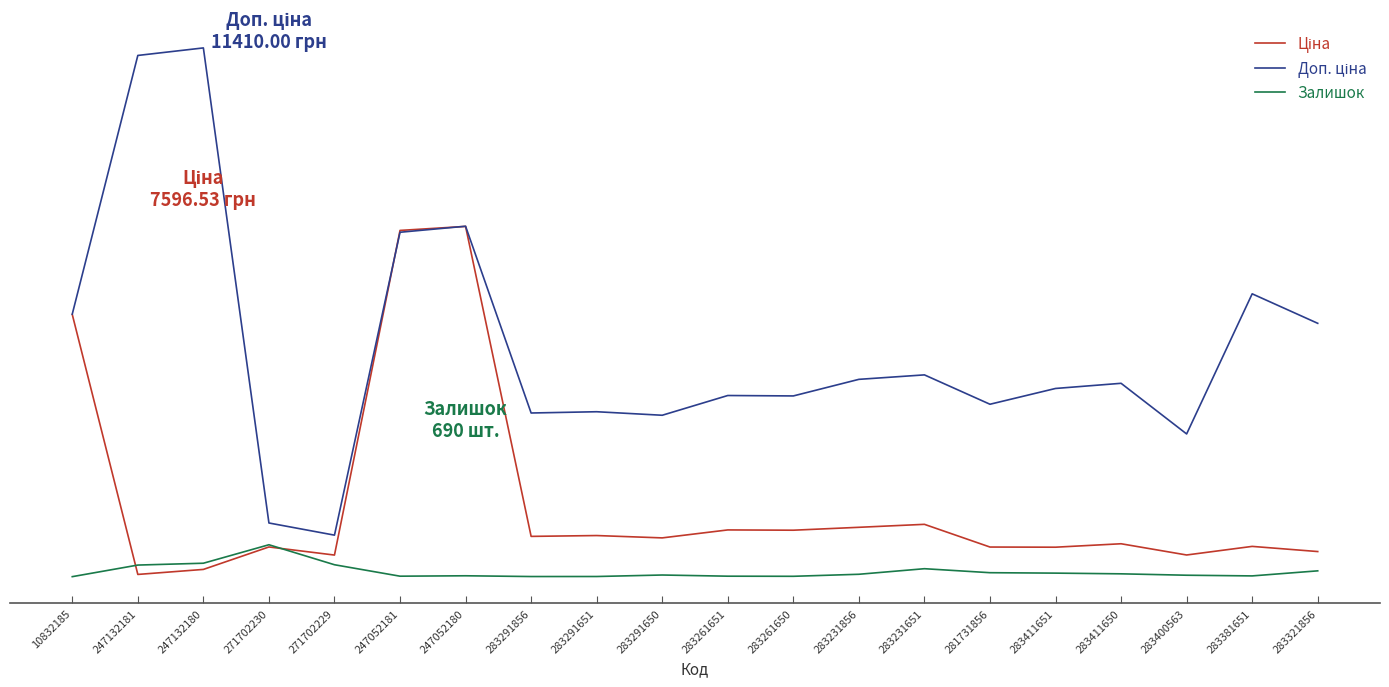

Rank the series at 271702229 from highest to lowest value.

Доп. ціна, Ціна, Залишок